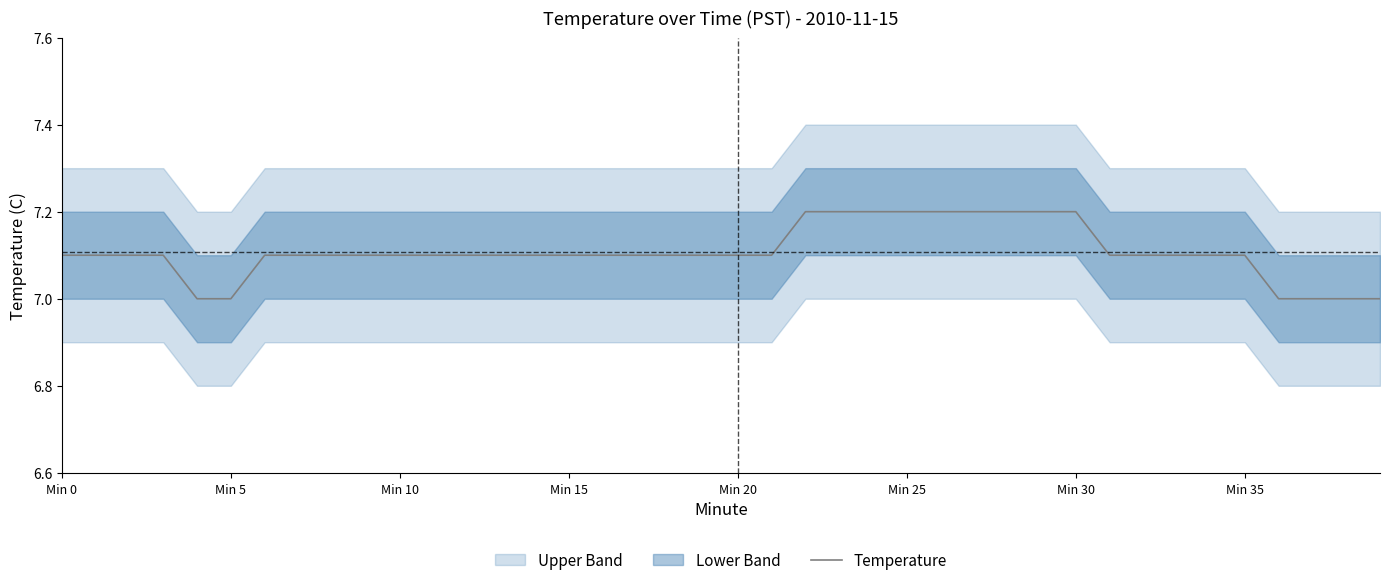

What is the highest value of the Temperature series?

7.2